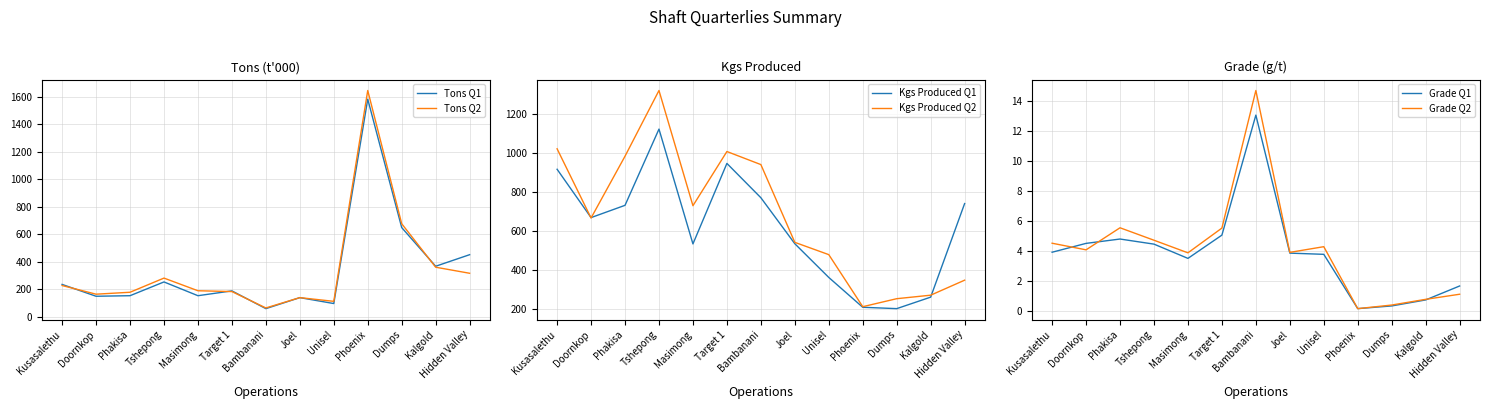

Is this an area chart (filled region under the line)?

No